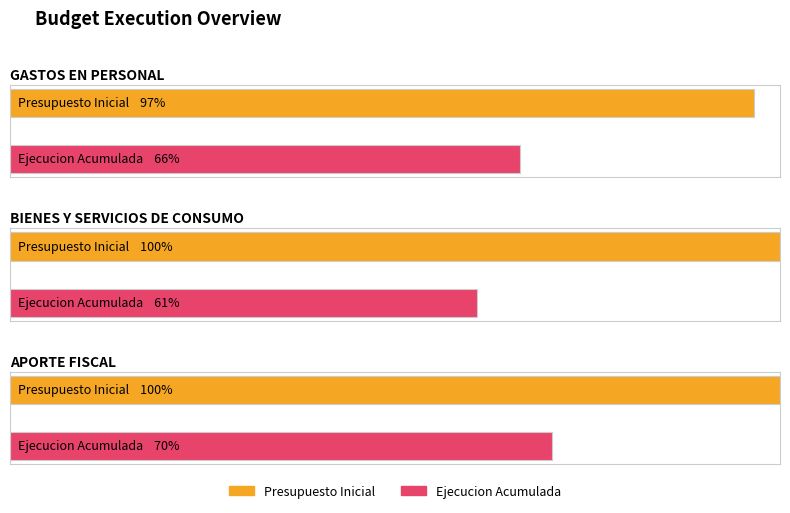

Count the Ejecucion Acumulada values in the range 386458 to 1061389.

3